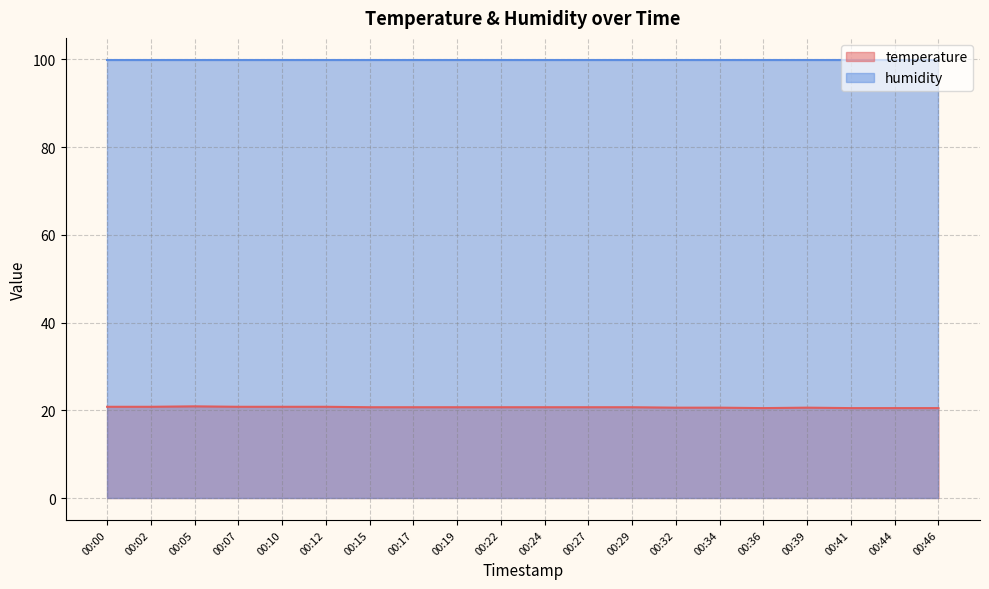

Is it true that the value at 00:34 is 5.9?

False